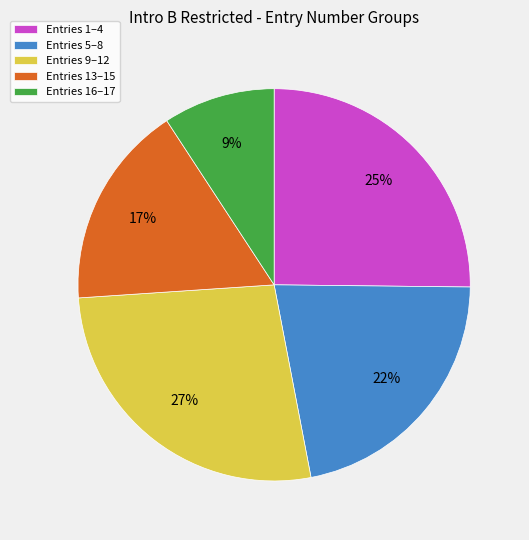

True or false: Entries 1–4 accounts for 25% of the total.

True